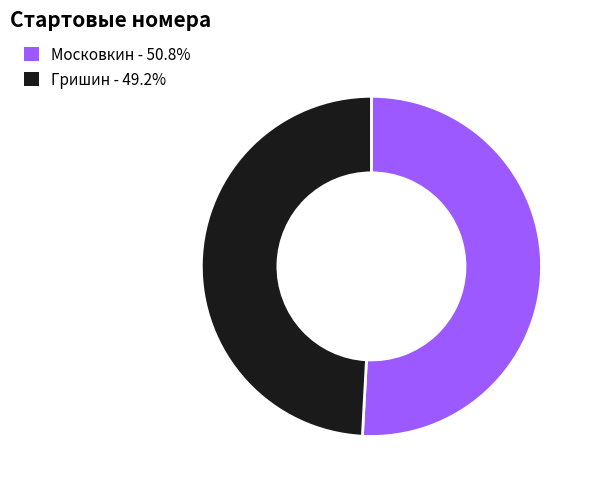

Which slice is the smallest?

Гришин